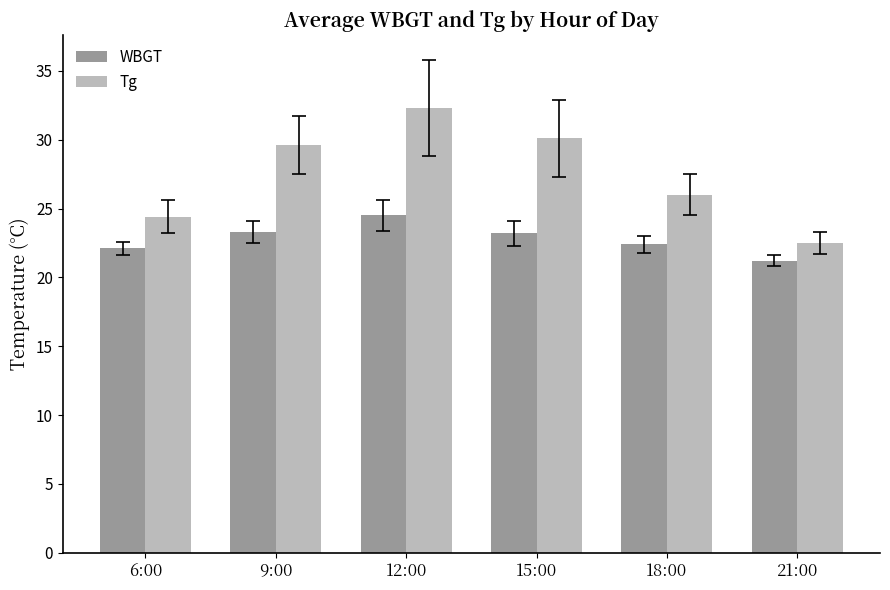

Rank the series by their maximum value, from lowest to highest.

WBGT, Tg